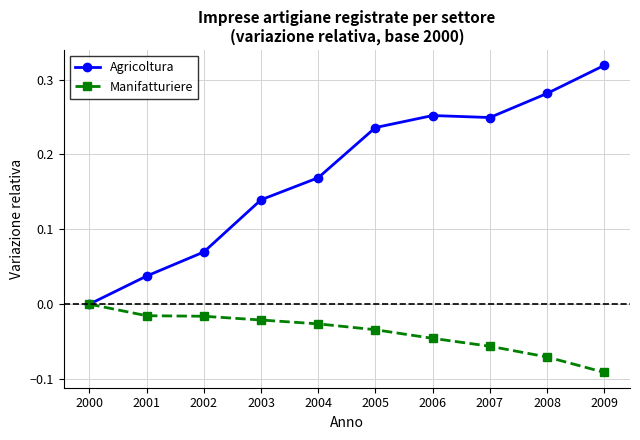

How many values in the Manifatturiere series are below 0?

9